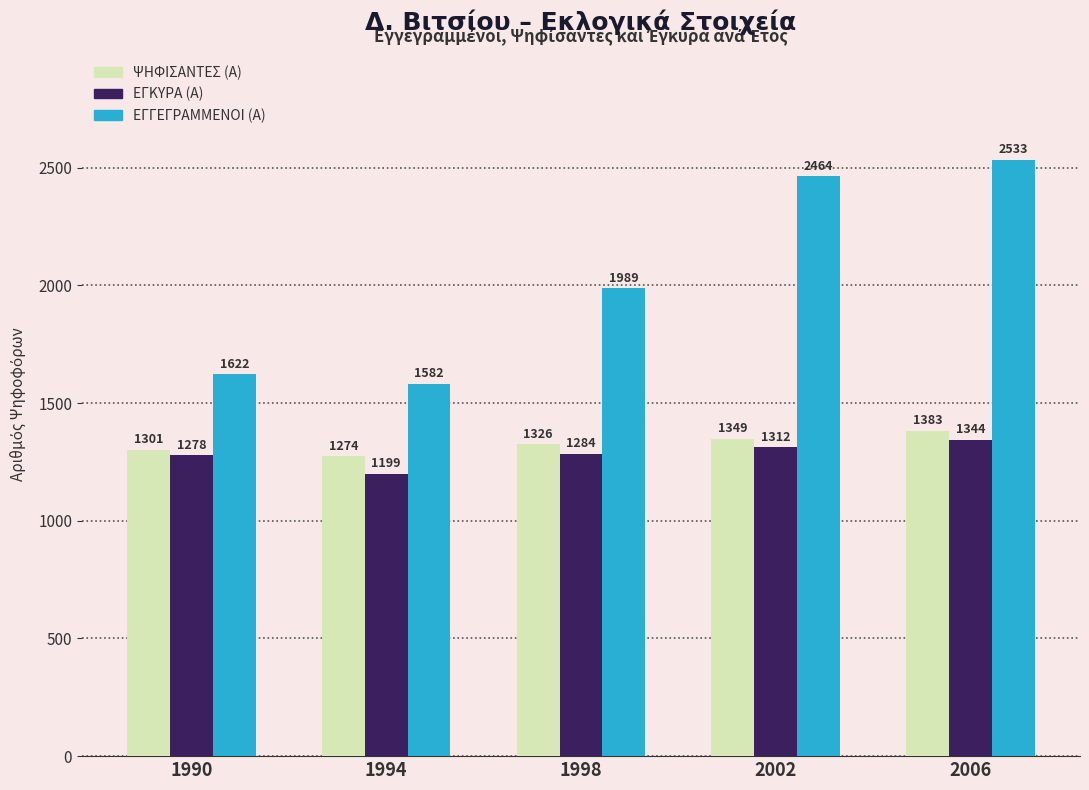

Which series has the widest spread of values?

ΕΓΓΕΓΡΑΜΜΕΝΟΙ (Α)